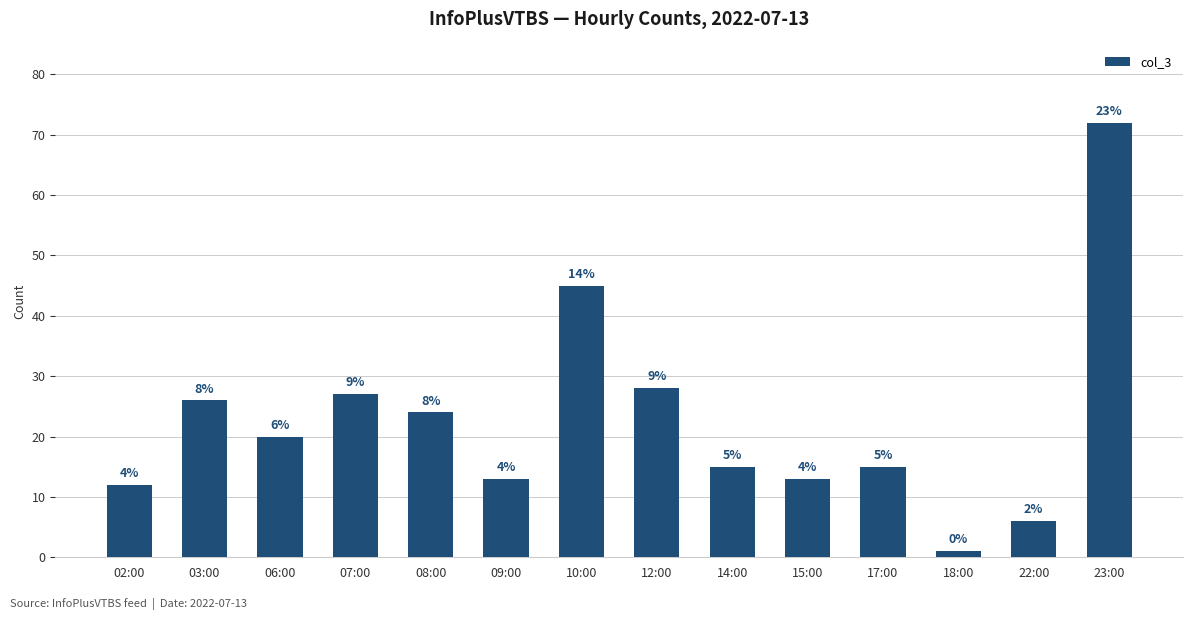

Are the bars horizontal?

No